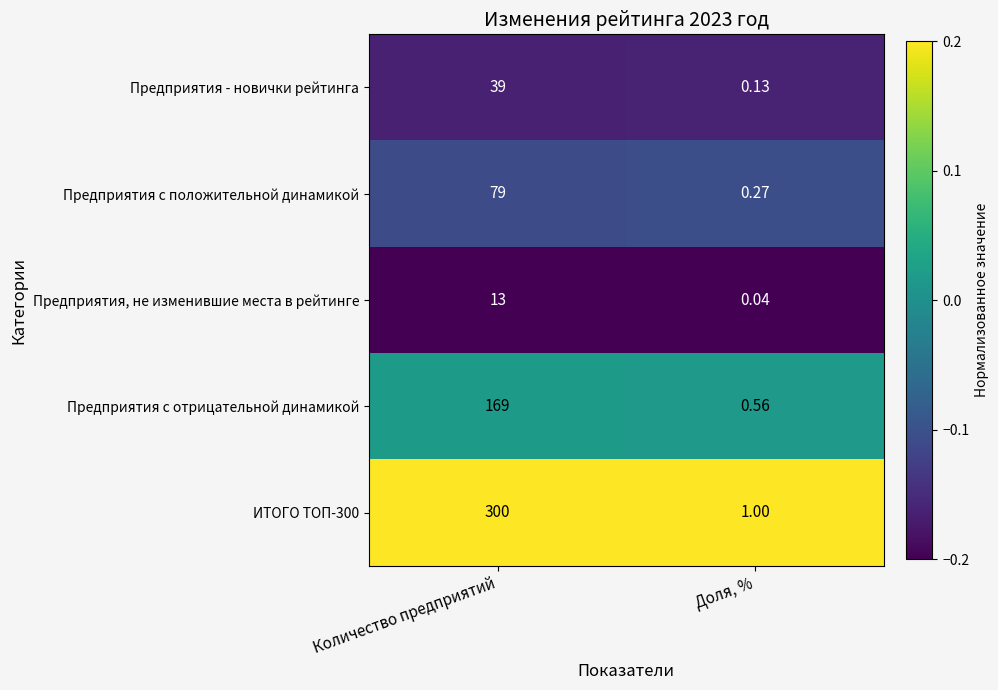

At how many categories does at least one series exceed 0?

2